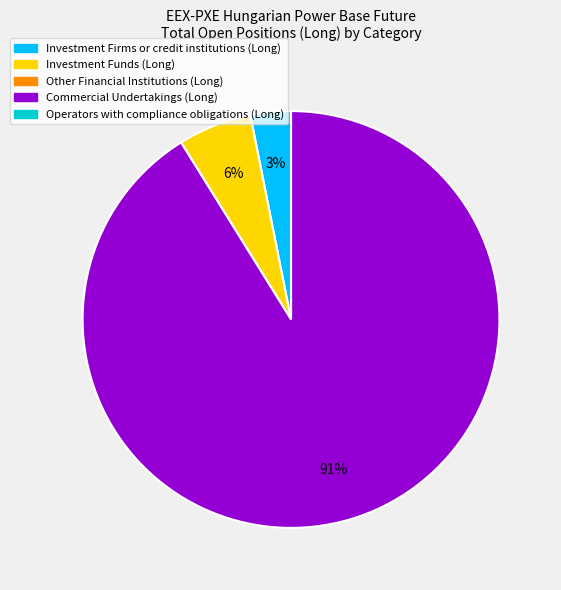

To the nearest percent, what percentage of the pie is Commercial Undertakings (Long)?

91%